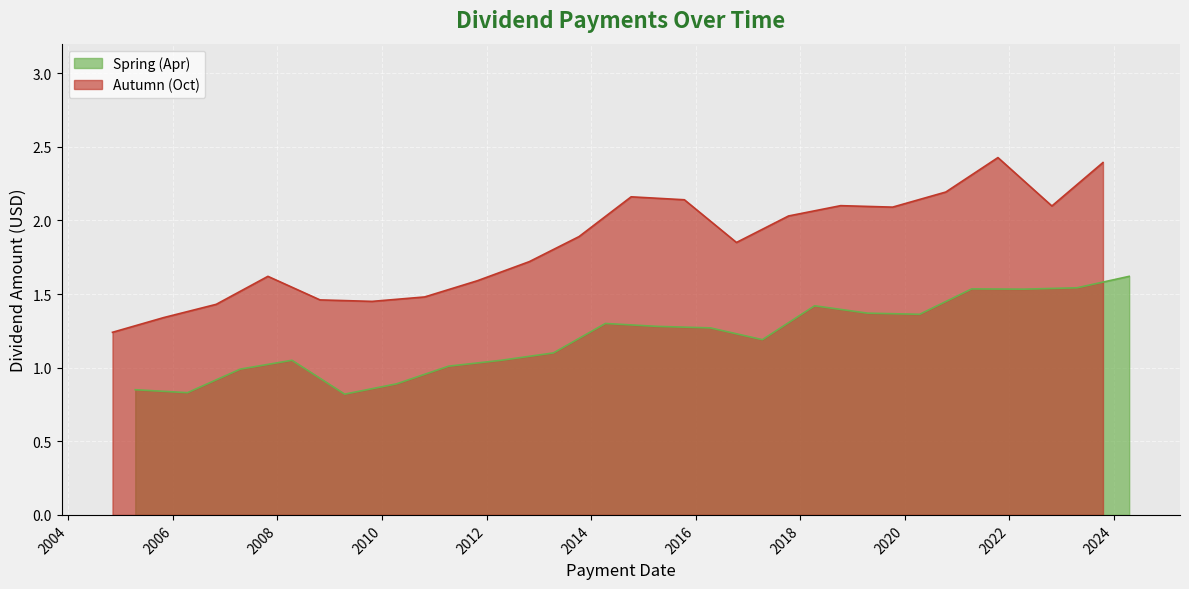

Count the number of categories in the chart.

20